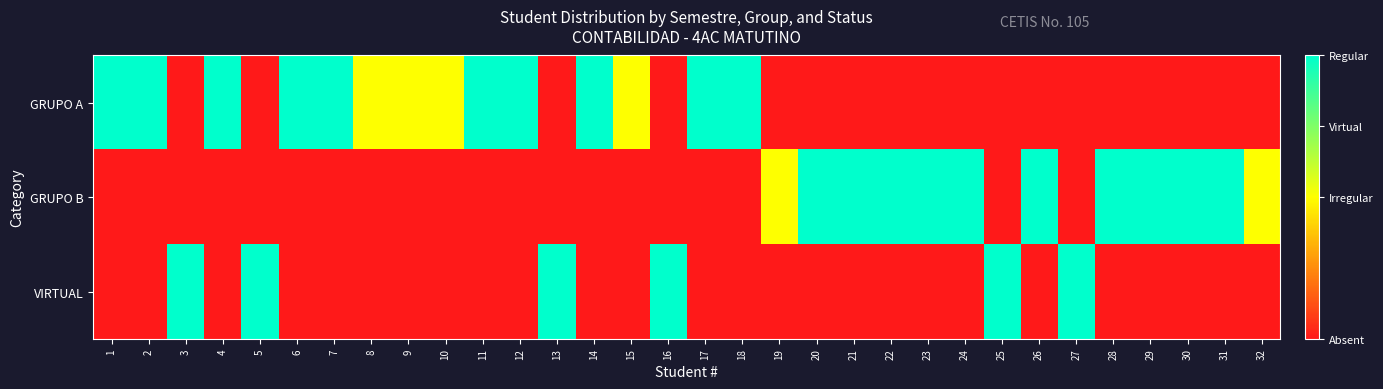

Between 23 and 32, which series saw the biggest shift?

GRUPO B